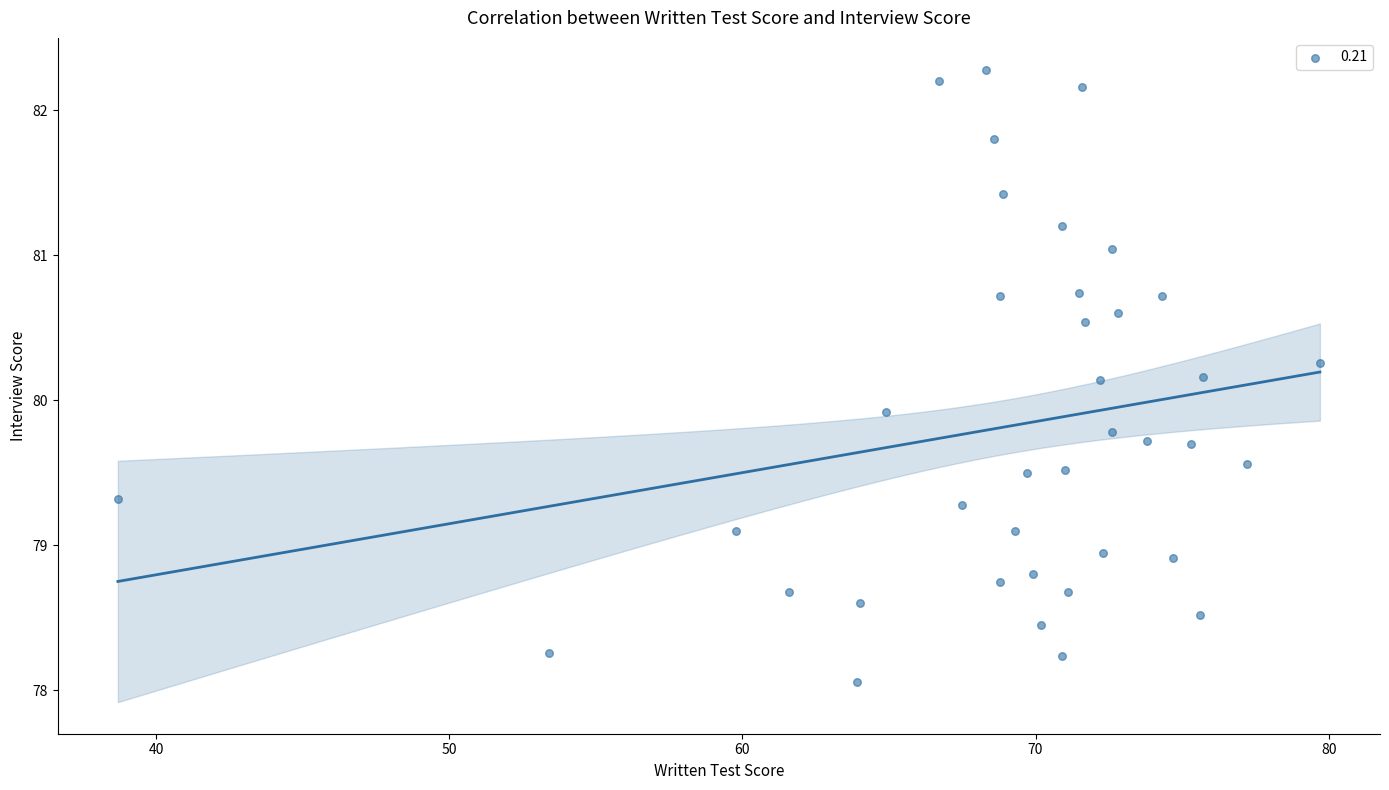

What is the range of X values (max minus min)?

41.0